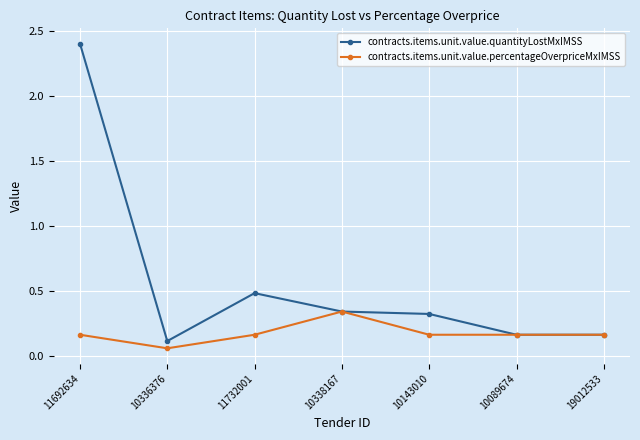

What is the label of the 1st point from the left?

11692634